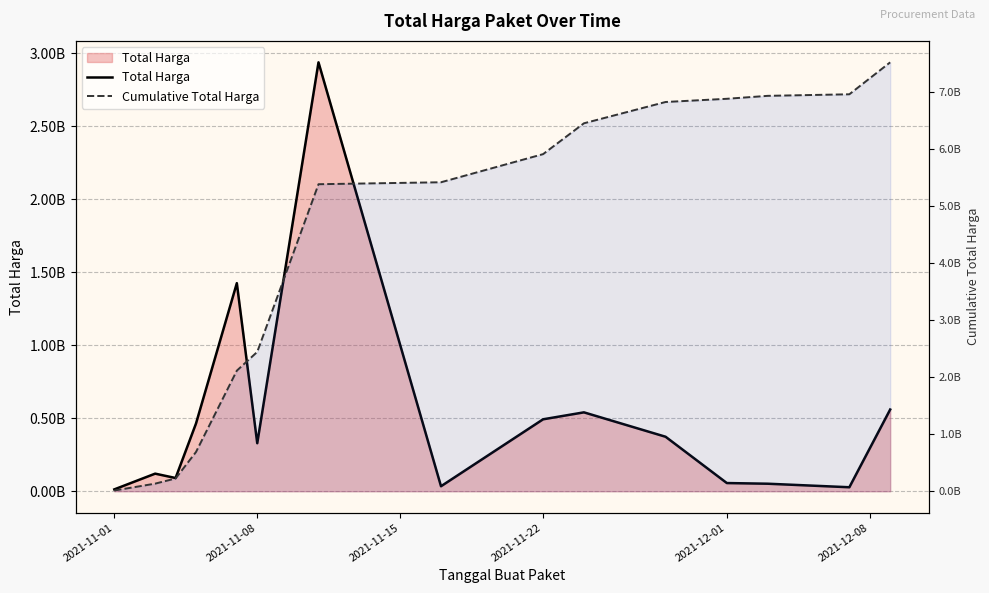

True or false: Total Harga has a value of 449096301 at 2021-11-08.

False